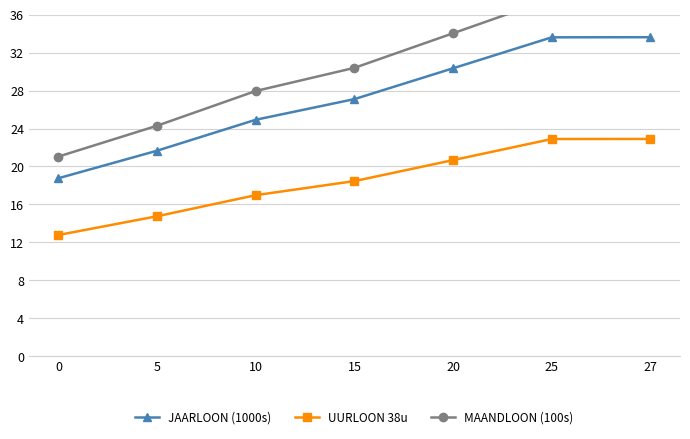

What is the sum of all UURLOON 38u values?

129.4